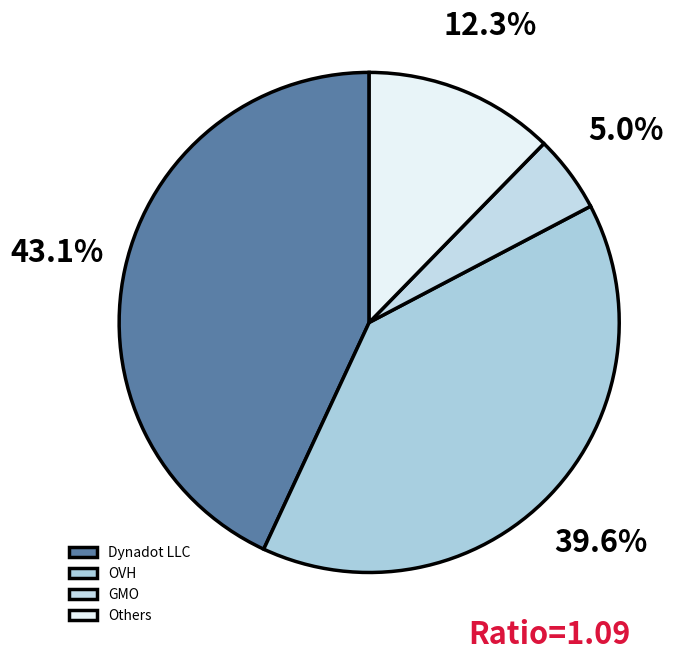

How many slices are in this pie chart?

4